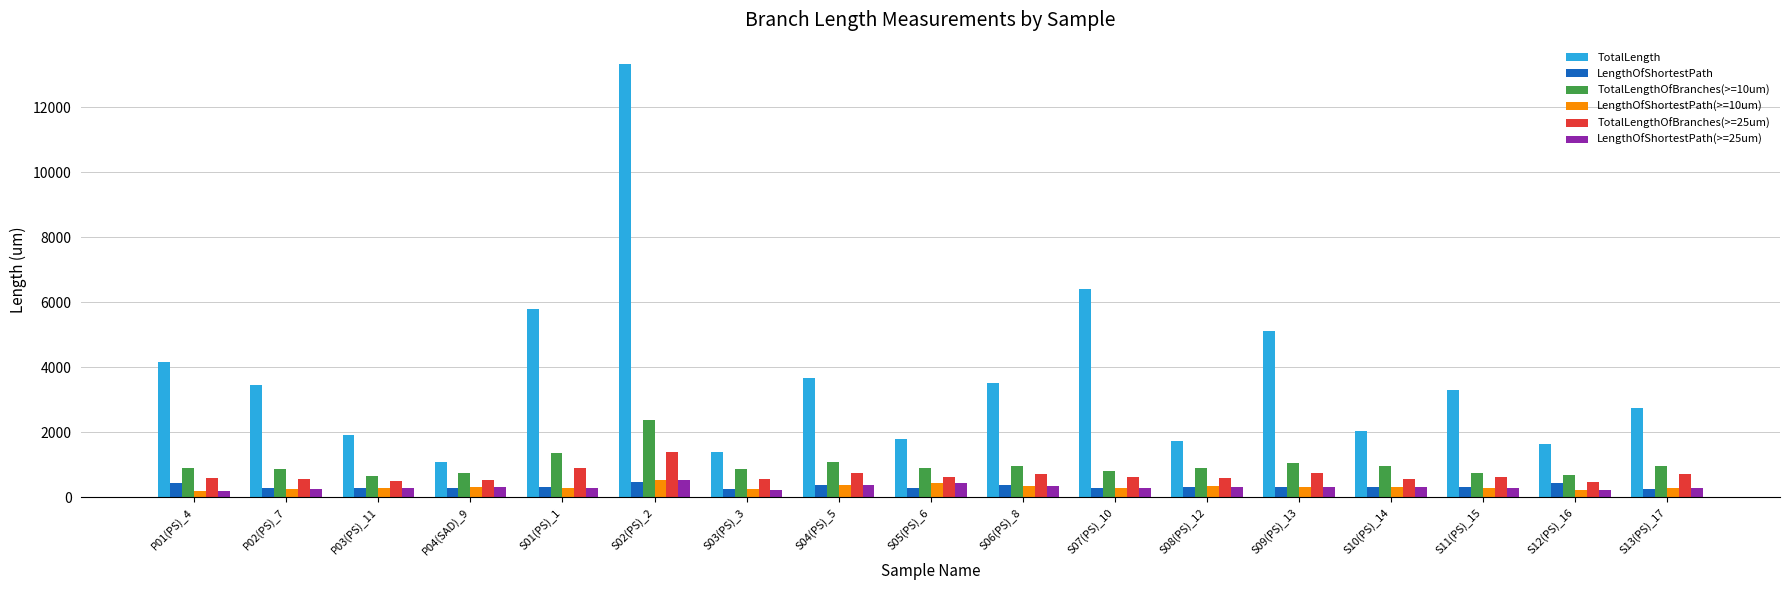

Read the TotalLengthOfBranches(>=10um) value at S11(PS)_15.

751.1